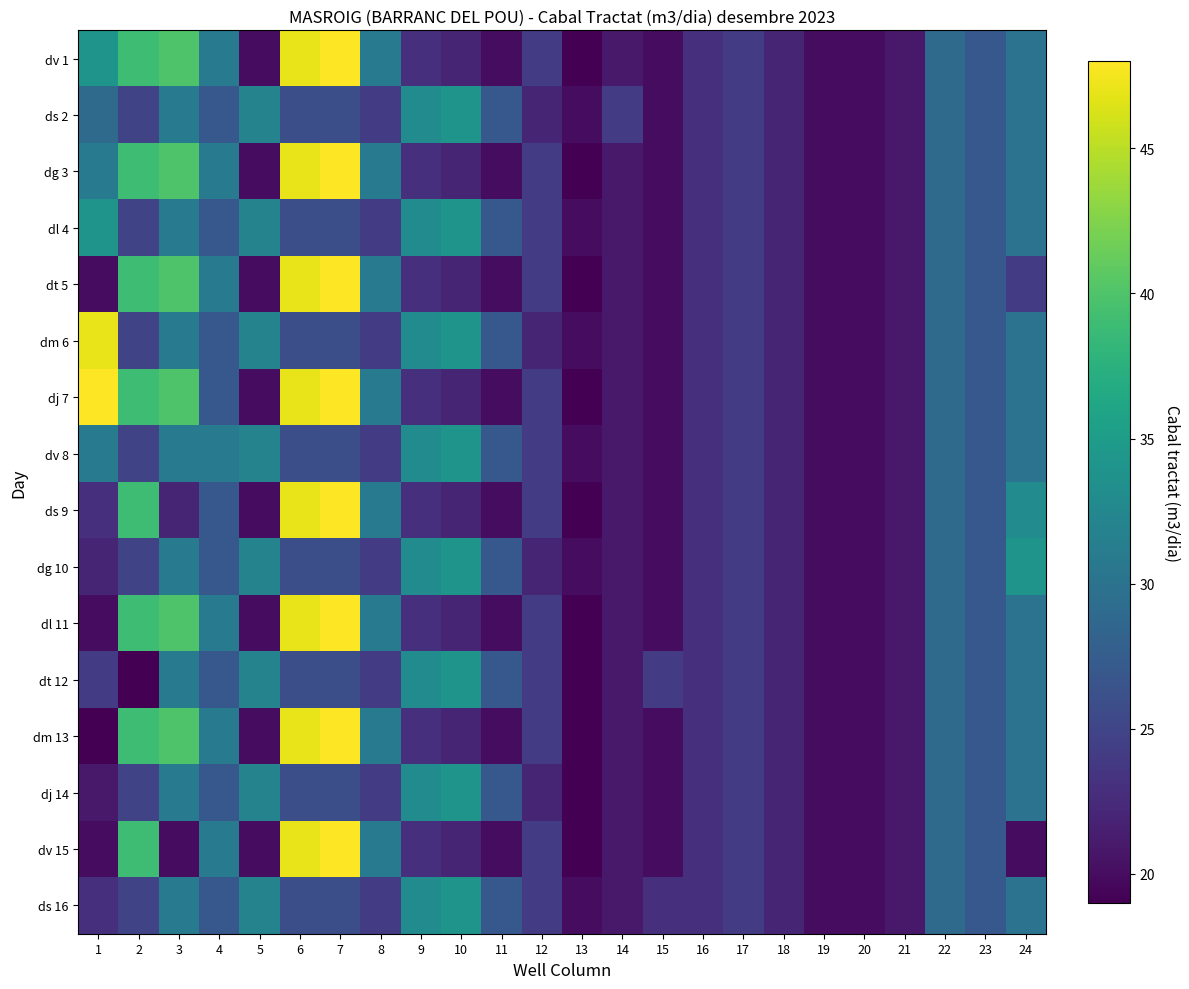

Reading left to right, list all the values displayed in this chart.

dv 1: 1=34	2=39	3=40	4=31	5=20	6=47	7=48	8=31	9=23	10=22	11=20	12=24	13=19	14=21	15=20	16=23	17=24	18=22	19=20	20=20	21=21	22=29	23=27	24=30
ds 2: 1=29	2=25	3=31	4=27	5=32	6=26	7=26	8=24	9=33	10=34	11=27	12=22	13=20	14=24	15=20	16=23	17=24	18=22	19=20	20=20	21=21	22=29	23=27	24=30
dg 3: 1=31	2=39	3=40	4=31	5=20	6=47	7=48	8=31	9=23	10=22	11=20	12=24	13=19	14=21	15=20	16=23	17=24	18=22	19=20	20=20	21=21	22=29	23=27	24=30
dl 4: 1=34	2=25	3=31	4=27	5=32	6=26	7=26	8=24	9=33	10=34	11=27	12=24	13=20	14=21	15=20	16=23	17=24	18=22	19=20	20=20	21=21	22=29	23=27	24=30
dt 5: 1=20	2=39	3=40	4=31	5=20	6=47	7=48	8=31	9=23	10=22	11=20	12=24	13=19	14=21	15=20	16=23	17=24	18=22	19=20	20=20	21=21	22=29	23=27	24=24
dm 6: 1=47	2=25	3=31	4=27	5=32	6=26	7=26	8=24	9=33	10=34	11=27	12=22	13=20	14=21	15=20	16=23	17=24	18=22	19=20	20=20	21=21	22=29	23=27	24=30
dj 7: 1=48	2=39	3=40	4=27	5=20	6=47	7=48	8=31	9=23	10=22	11=20	12=24	13=19	14=21	15=20	16=23	17=24	18=22	19=20	20=20	21=21	22=29	23=27	24=30
dv 8: 1=31	2=25	3=31	4=31	5=32	6=26	7=26	8=24	9=33	10=34	11=27	12=24	13=20	14=21	15=20	16=23	17=24	18=22	19=20	20=20	21=21	22=29	23=27	24=30
ds 9: 1=23	2=39	3=22	4=27	5=20	6=47	7=48	8=31	9=23	10=22	11=20	12=24	13=19	14=21	15=20	16=23	17=24	18=22	19=20	20=20	21=21	22=29	23=27	24=33
dg 10: 1=22	2=25	3=31	4=27	5=32	6=26	7=26	8=24	9=33	10=34	11=27	12=22	13=20	14=21	15=20	16=23	17=24	18=22	19=20	20=20	21=21	22=29	23=27	24=34
dl 11: 1=20	2=39	3=40	4=31	5=20	6=47	7=48	8=31	9=23	10=22	11=20	12=24	13=19	14=21	15=20	16=23	17=24	18=22	19=20	20=20	21=21	22=29	23=27	24=30
dt 12: 1=24	2=19	3=31	4=27	5=32	6=26	7=26	8=24	9=33	10=34	11=27	12=24	13=19	14=21	15=24	16=23	17=24	18=22	19=20	20=20	21=21	22=29	23=27	24=30
dm 13: 1=19	2=39	3=40	4=31	5=20	6=47	7=48	8=31	9=23	10=22	11=20	12=24	13=19	14=21	15=20	16=23	17=24	18=22	19=20	20=20	21=21	22=29	23=27	24=30
dj 14: 1=21	2=25	3=31	4=27	5=32	6=26	7=26	8=24	9=33	10=34	11=27	12=22	13=19	14=21	15=20	16=23	17=24	18=22	19=20	20=20	21=21	22=29	23=27	24=30
dv 15: 1=20	2=39	3=20	4=31	5=20	6=47	7=48	8=31	9=23	10=22	11=20	12=24	13=19	14=21	15=20	16=23	17=24	18=22	19=20	20=20	21=21	22=29	23=27	24=20
ds 16: 1=23	2=25	3=31	4=27	5=32	6=26	7=26	8=24	9=33	10=34	11=27	12=24	13=20	14=21	15=23	16=23	17=24	18=22	19=20	20=20	21=21	22=29	23=27	24=30